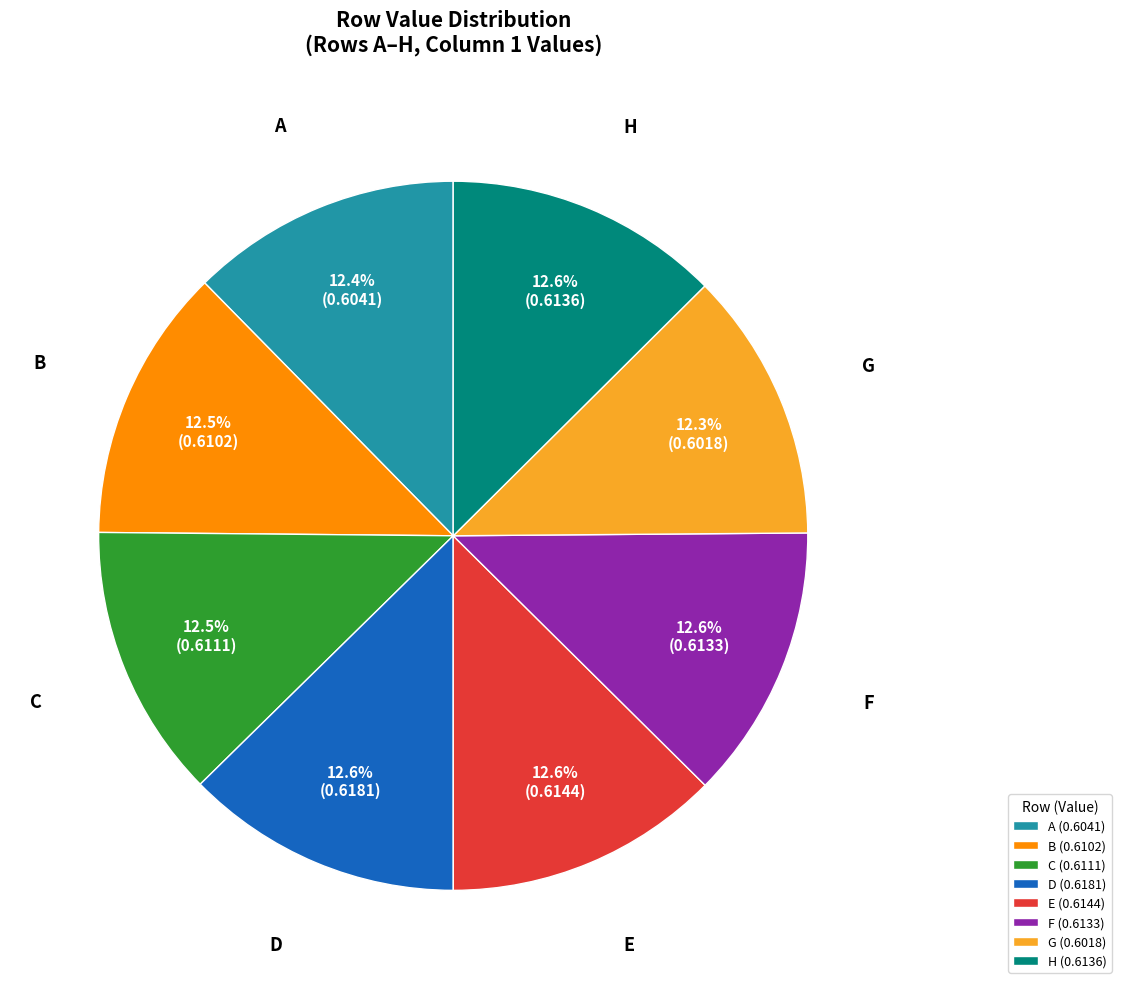

Does C account for over 50% of the chart?

No